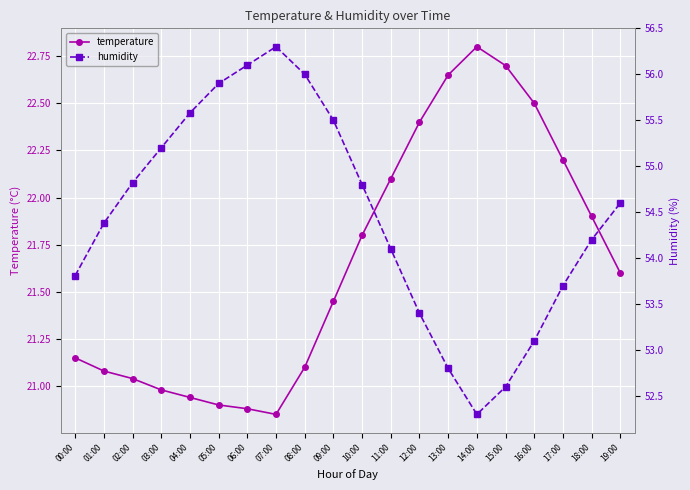

Rank the series by their maximum value, from lowest to highest.

temperature, humidity